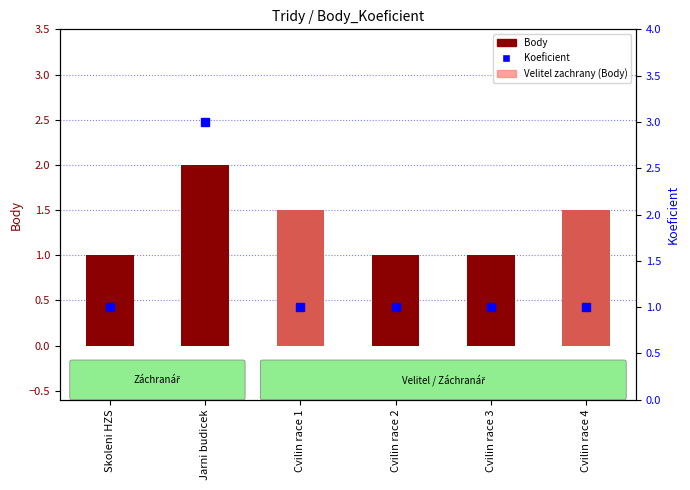

Rank the series by their maximum value, from highest to lowest.

Koeficient, Body